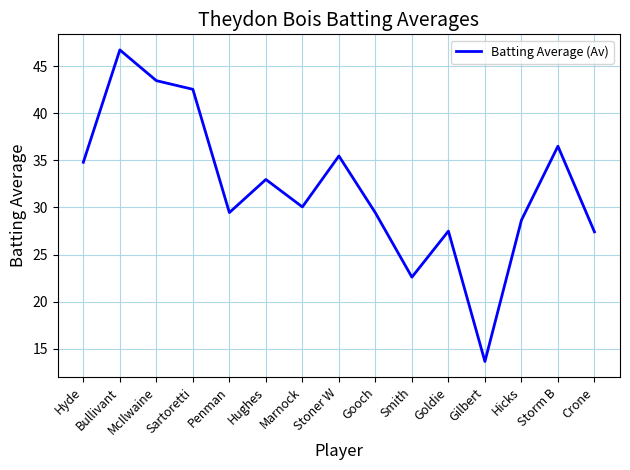

What is the change in value from Marnock to Hicks?

-1.4